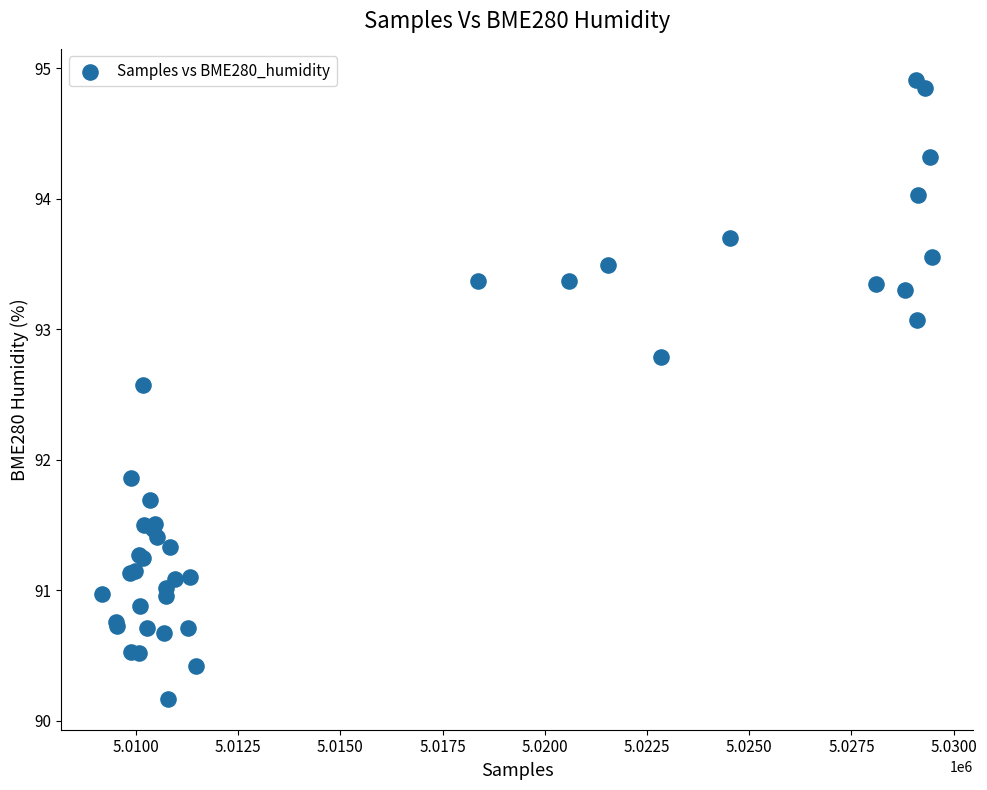

What Y value in the scatter plot is closest to 92?

91.9